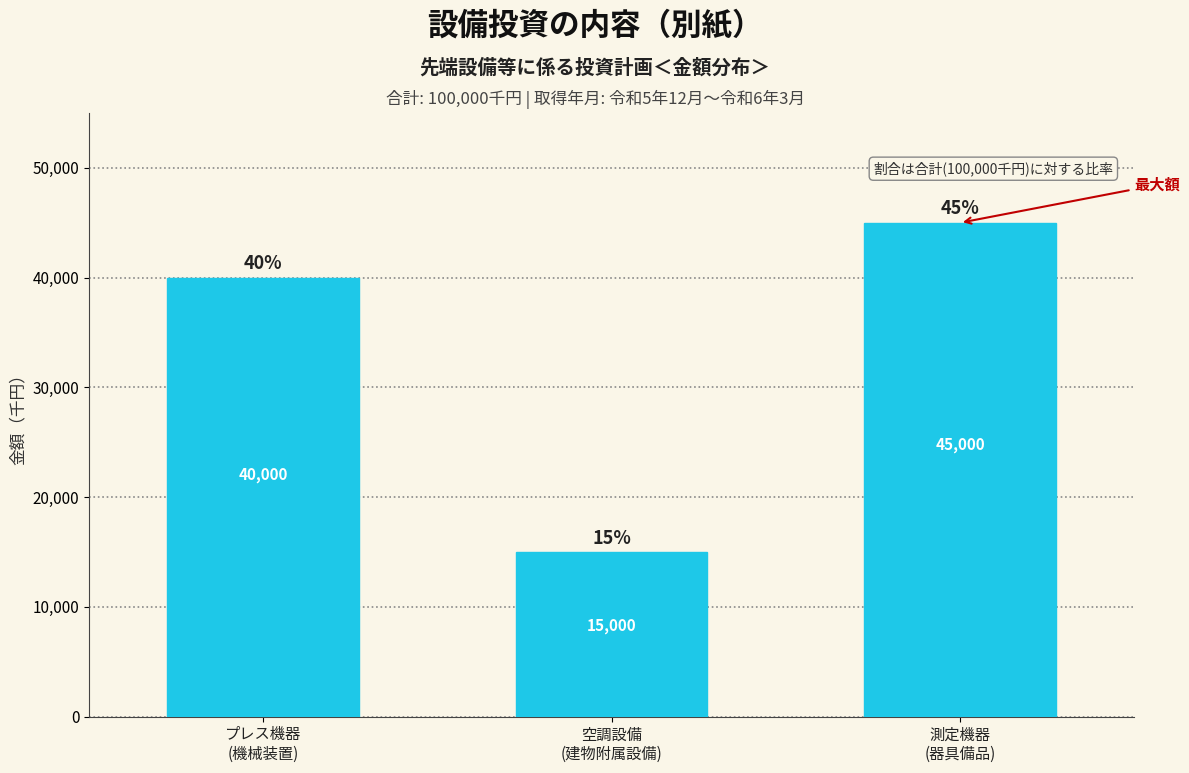

Reading left to right, what are all the values shown in this chart?

40000	15000	45000